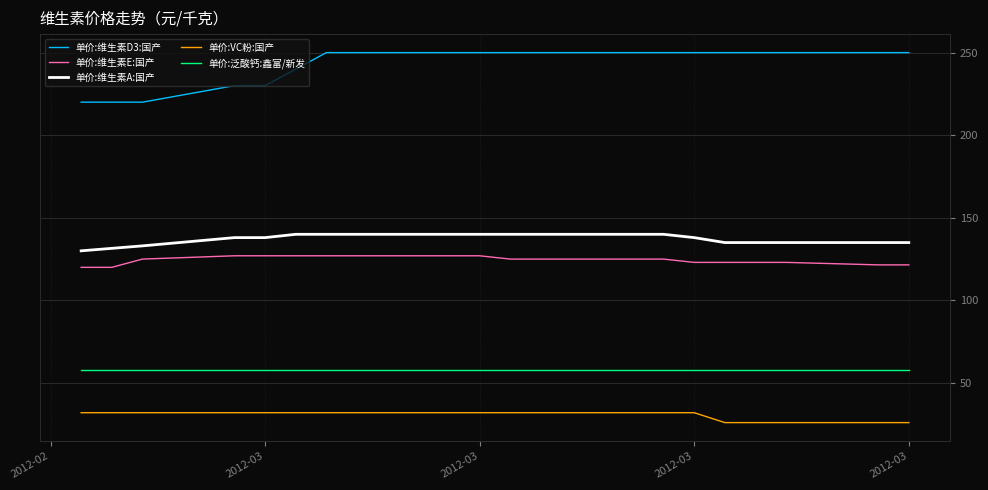

Reading left to right, transcribe all the data shown in this chart.

单价:维生素D3:国产: 220.0	220.0	220.0	230.0	230.0	240.0	250.0	250.0	250.0	250.0	250.0	250.0	250.0	250.0	250.0	250.0	250.0	250.0	250.0	250.0
单价:维生素E:国产: 120.0	120.0	125.0	127.0	127.0	127.0	127.0	127.0	127.0	127.0	125.0	125.0	125.0	125.0	123.0	123.0	123.0	123.0	121.5	121.5
单价:维生素A:国产: 130.0	131.5	133.0	138.0	138.0	140.0	140.0	140.0	140.0	140.0	140.0	140.0	140.0	140.0	138.0	135.0	135.0	135.0	135.0	135.0
单价:VC粉:国产: 32.0	32.0	32.0	32.0	32.0	32.0	32.0	32.0	32.0	32.0	32.0	32.0	32.0	32.0	32.0	26.0	26.0	26.0	26.0	26.0
单价:泛酸钙:鑫富/新发: 58.0	58.0	58.0	58.0	58.0	58.0	58.0	58.0	58.0	58.0	58.0	58.0	58.0	58.0	58.0	58.0	58.0	58.0	58.0	58.0